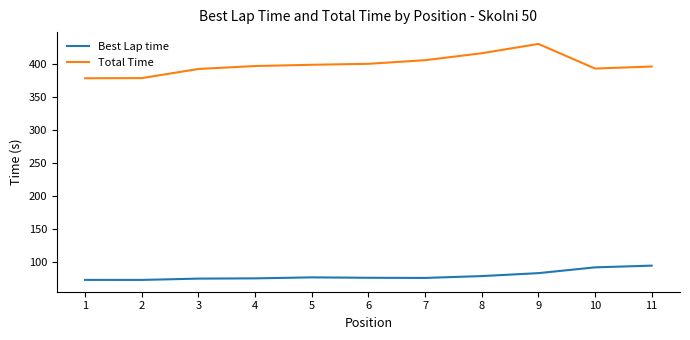

Which series has the widest spread of values?

Total Time